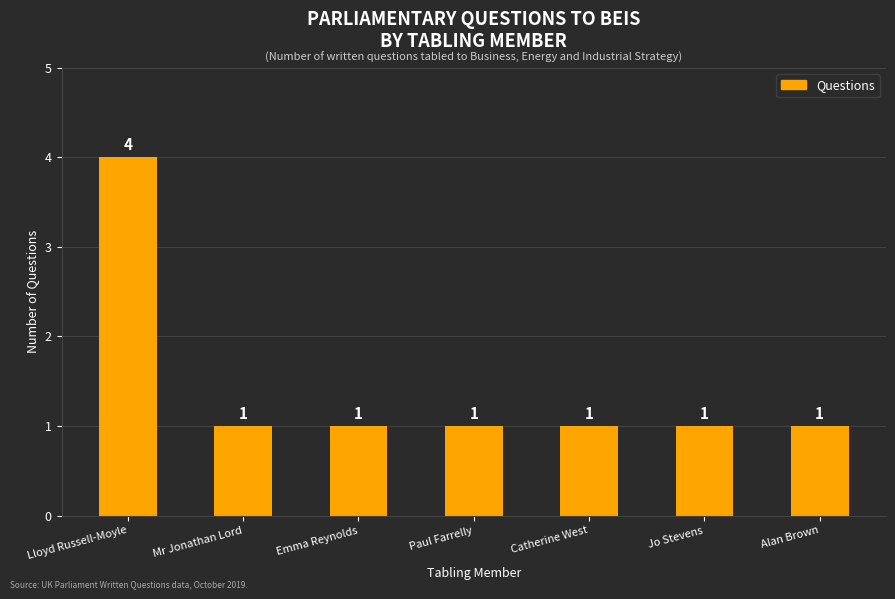

Reading left to right, transcribe all the data shown in this chart.

Lloyd Russell-Moyle=4	Mr Jonathan Lord=1	Emma Reynolds=1	Paul Farrelly=1	Catherine West=1	Jo Stevens=1	Alan Brown=1